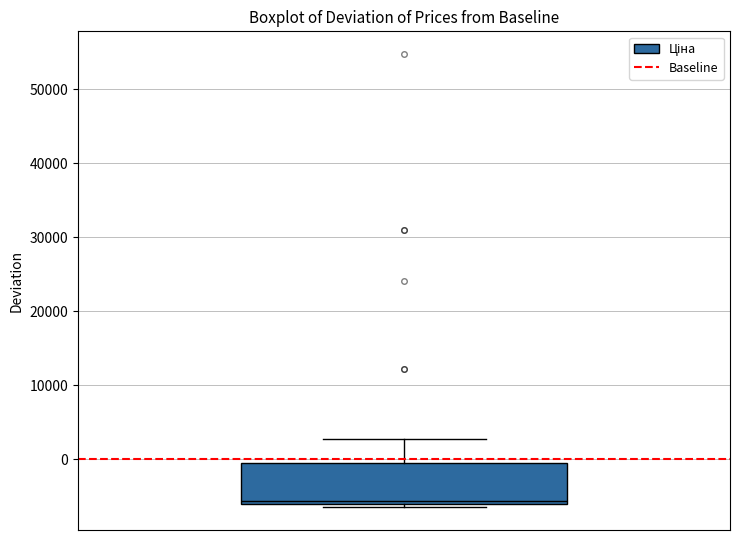

Transcribe this box plot: give where the median line is, the range the box spans, and where the two whiskers end, as read against the y-axis. The values are not printed on the chart, so give them approximately, as read against the axis.

median -6000 (just above the box's lower edge), box -6000 to 0, whiskers -7000 to 3000